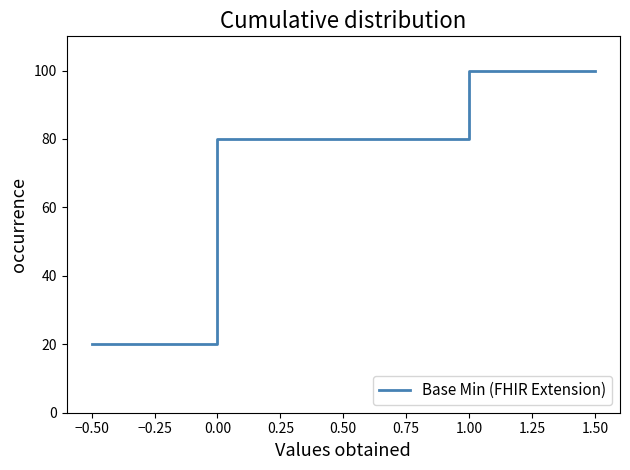

How many lines are shown in the chart?

1